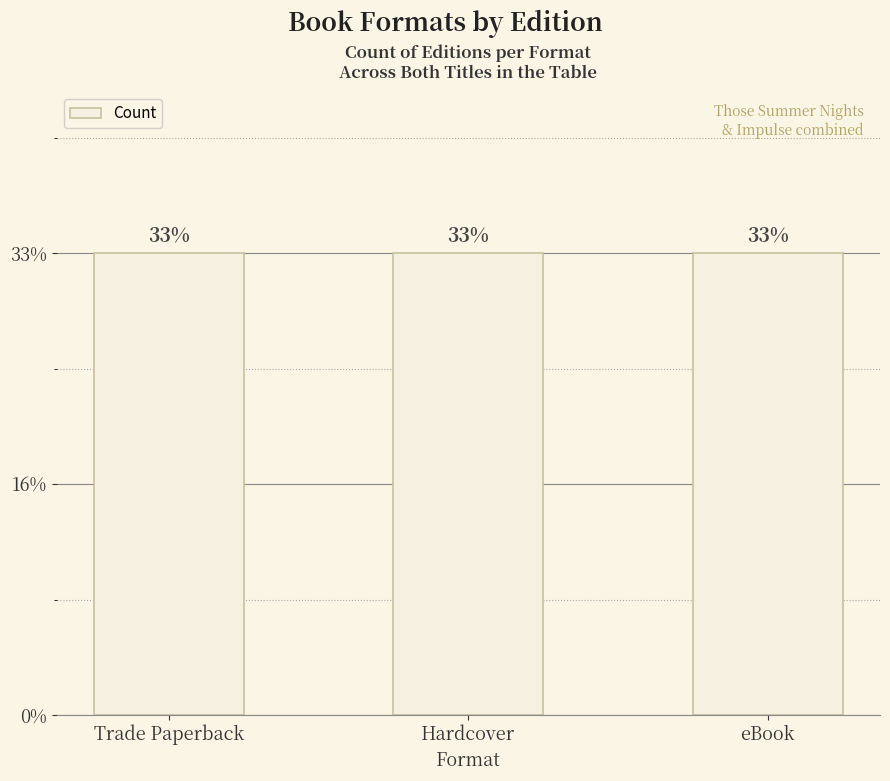

Where is the data nearest to the value 103171940?

Trade Paperback